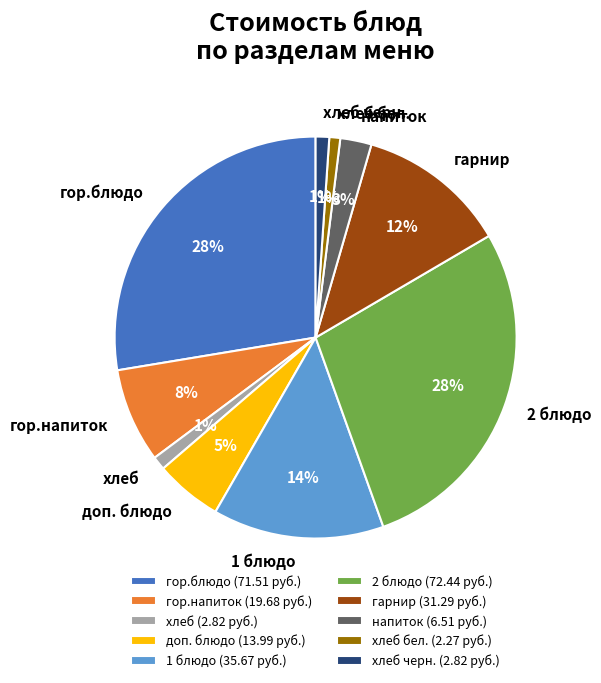

What is the ratio of the value at гарнир to the value at гор.блюдо?

0.4